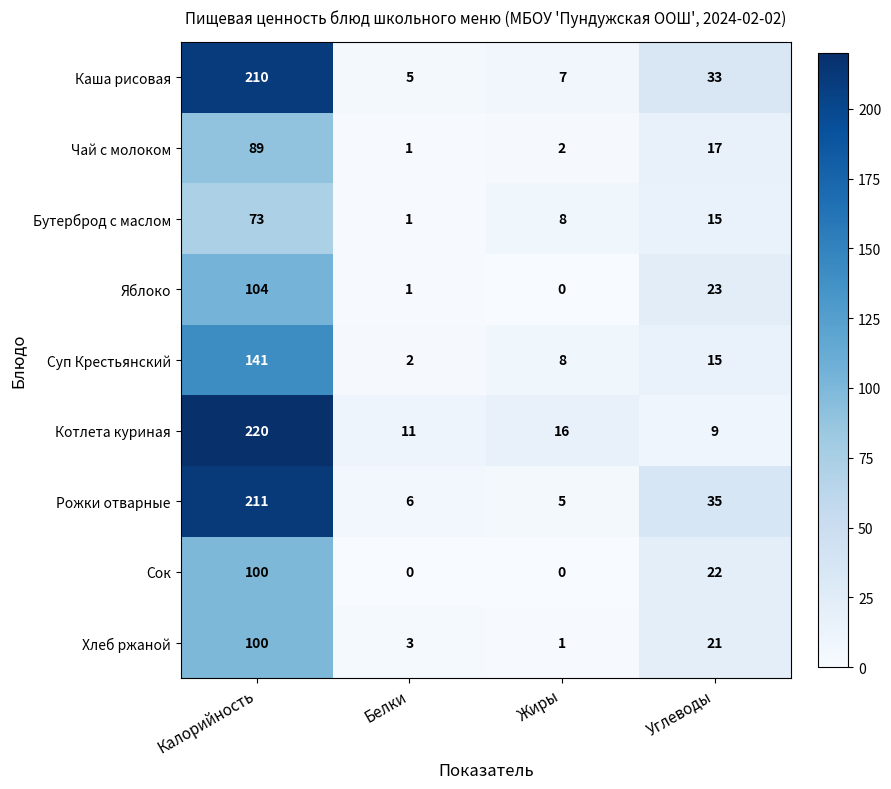

Where does the Чай с молоком series first go above 17?

Калорийность